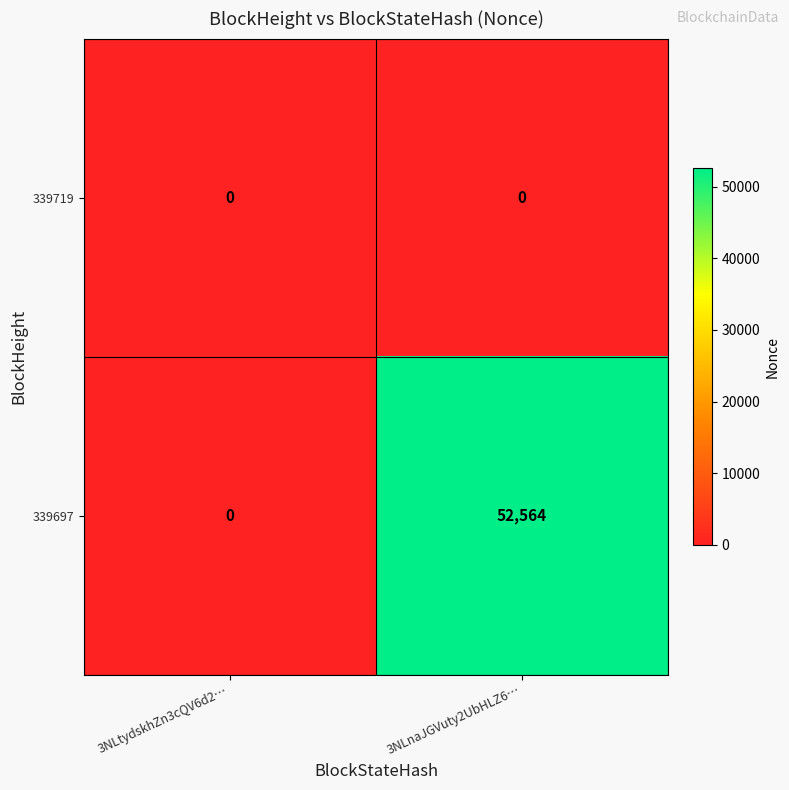

At 3NLnaJGVuty2UbHLZ6…, list the series in order from largest to smallest.

339697, 339719